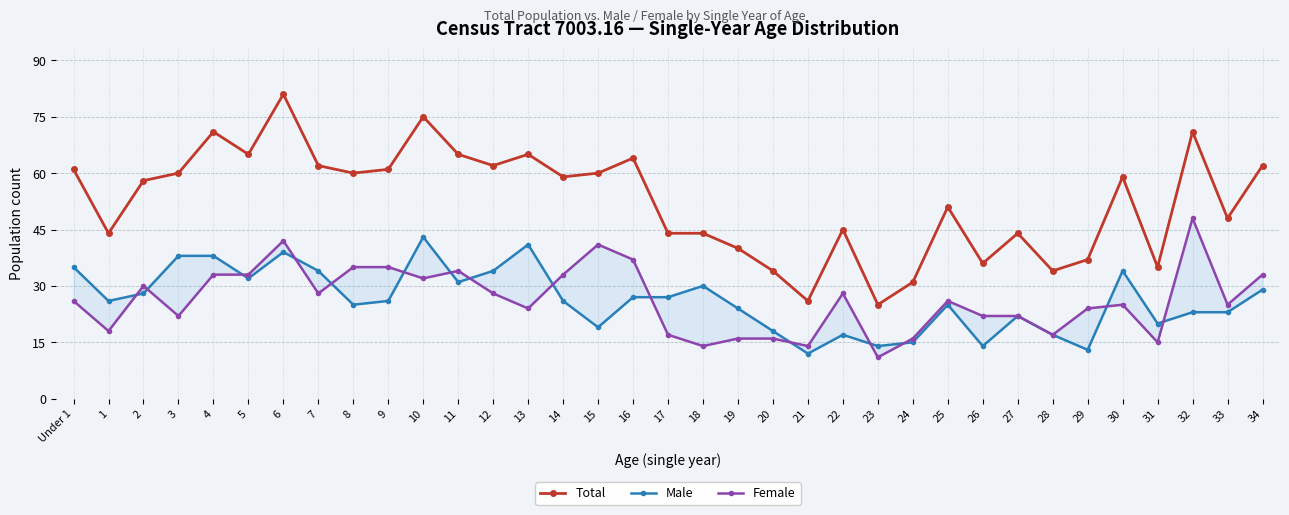

True or false: Total and Male cross at least once.

False